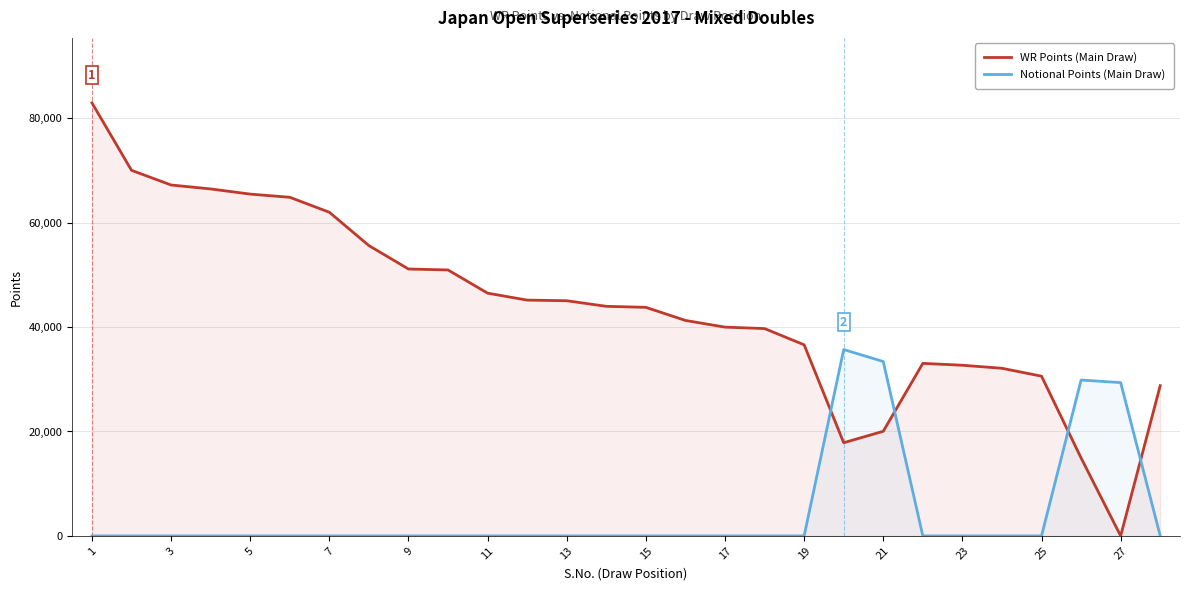

Which series has the largest range (max minus min)?

WR Points (Main Draw)